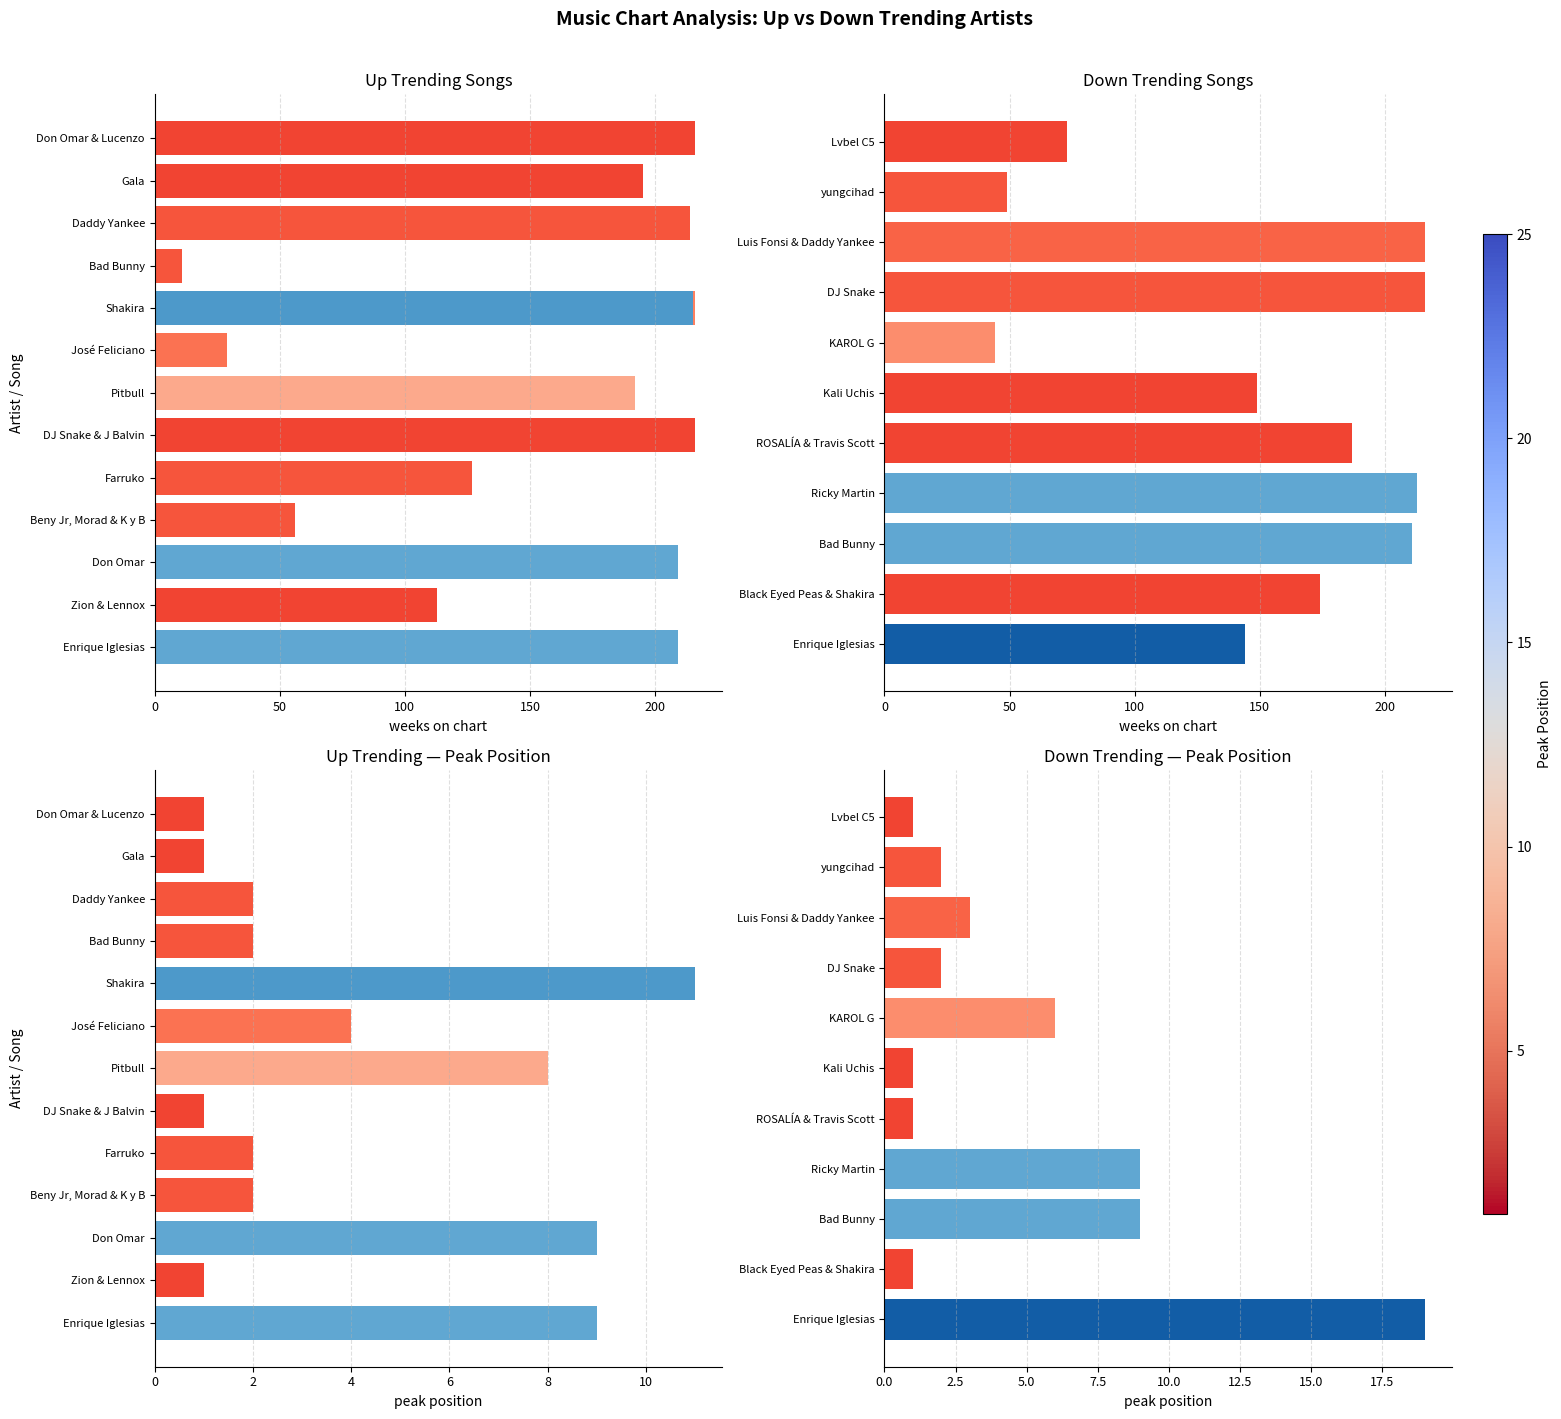

Which has a higher value, KAROL G or DJ Snake?

DJ Snake